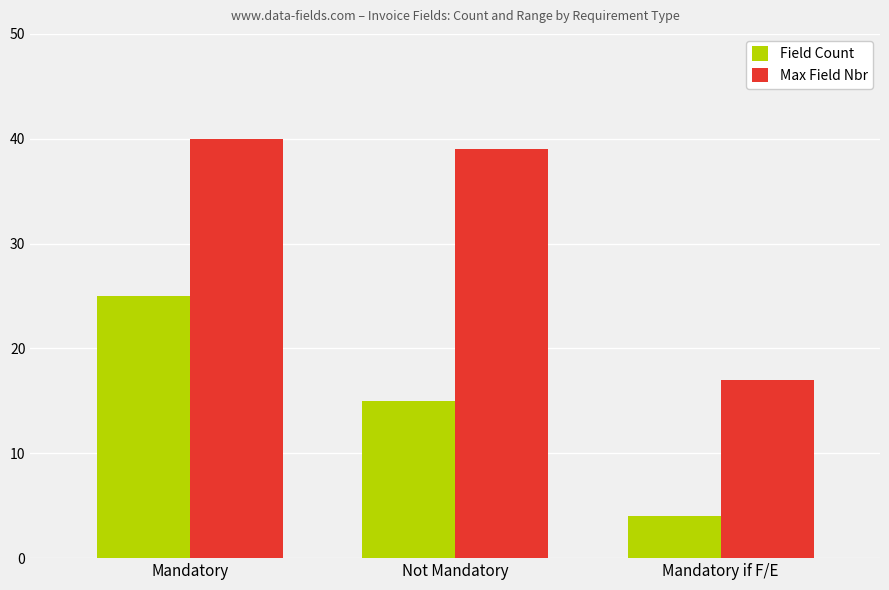

Which category has the highest value across all series?

Mandatory